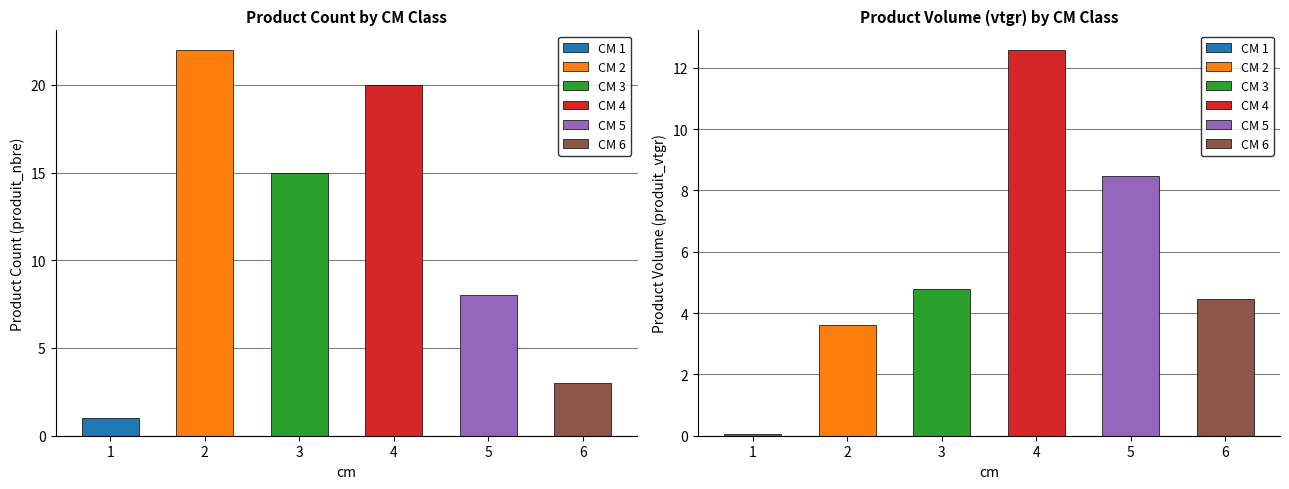

At which label does produit_vtgr reach its peak?

4